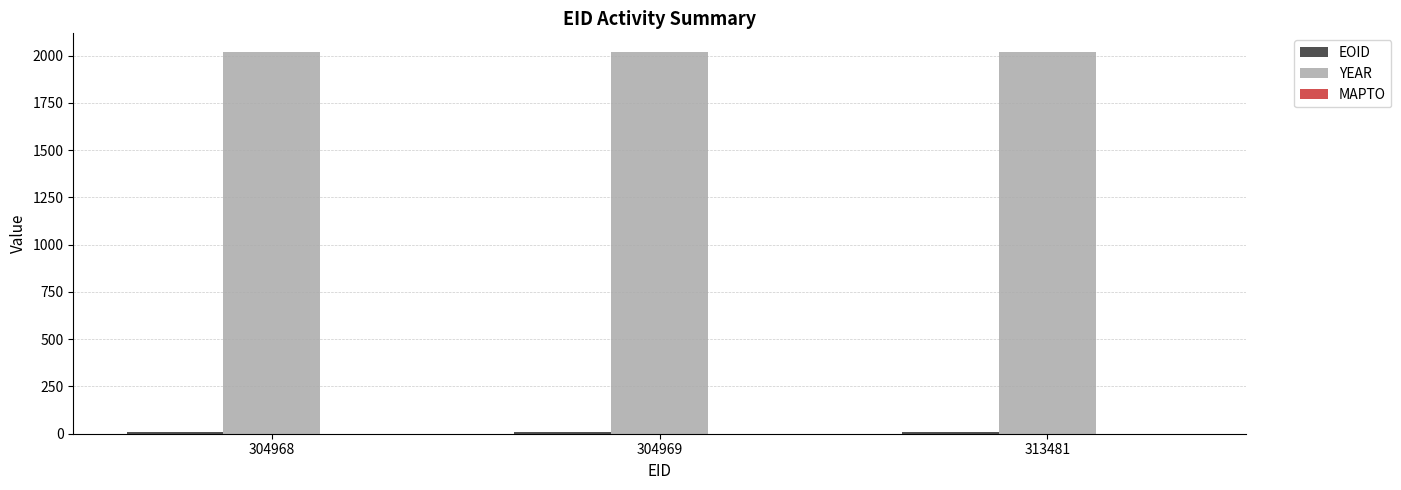

At how many categories does at least one series exceed 1512?

3